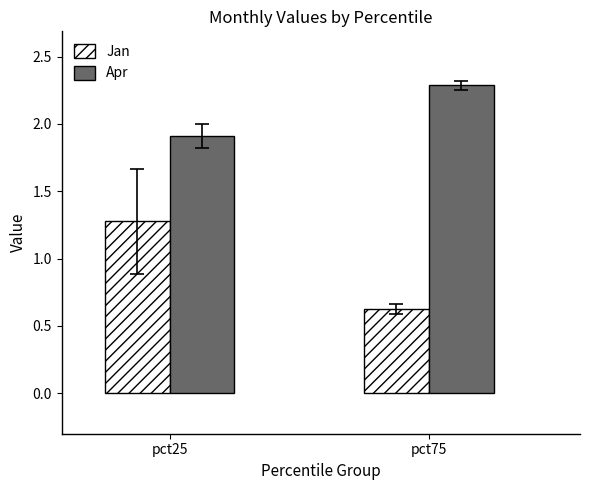

What is the average value of the Apr series?

2.1